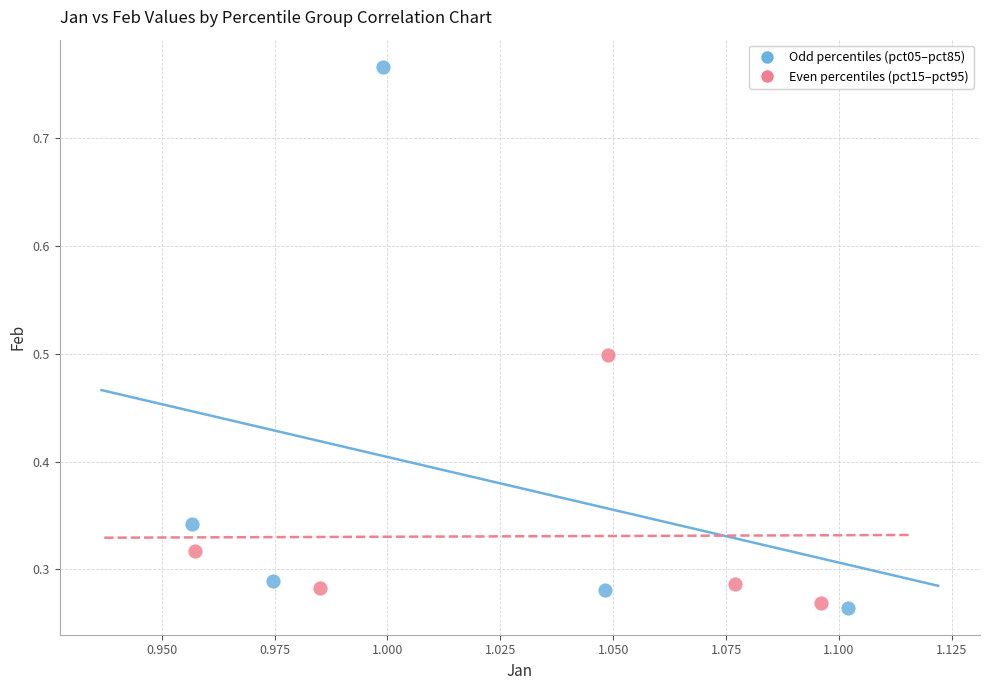

Which series reaches the maximum Y coordinate?

Odd percentiles (pct05–pct85)